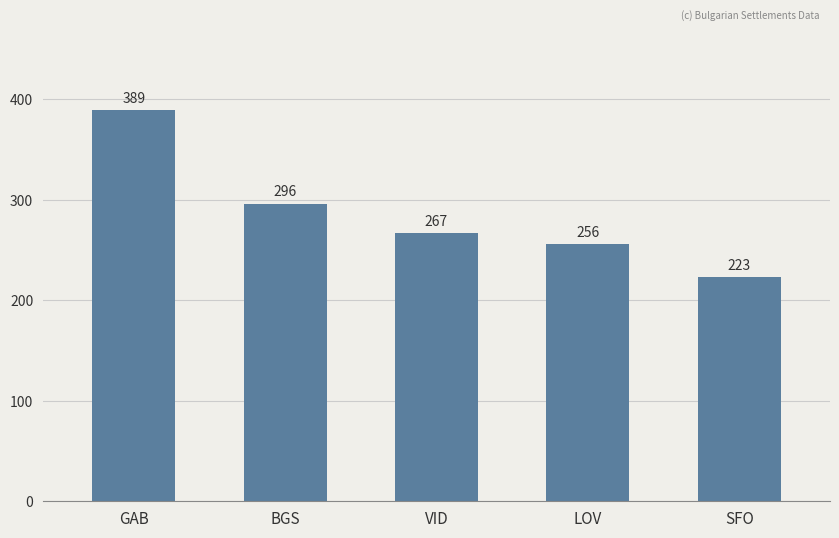

Is it true that the value at GAB is 389?

True